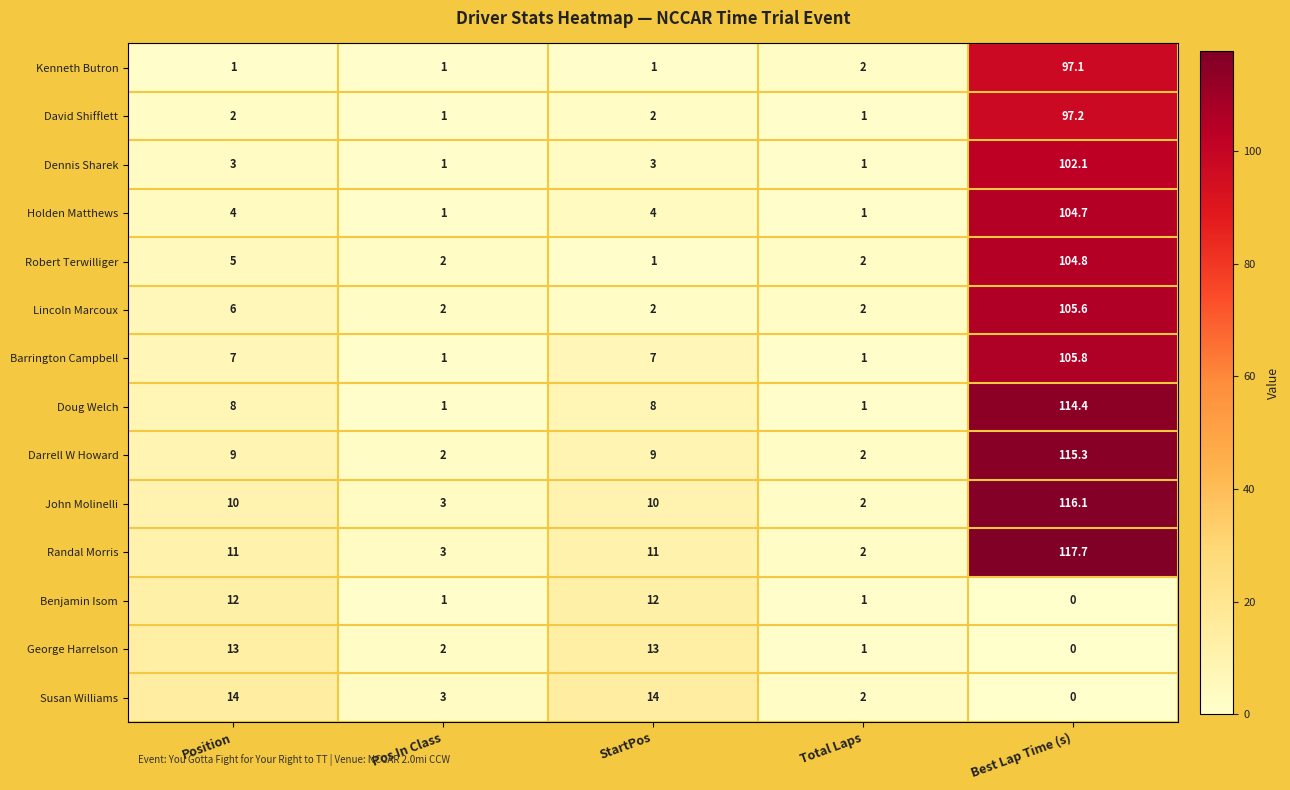

At which category is the sum across all series the highest?

Best Lap Time (s)